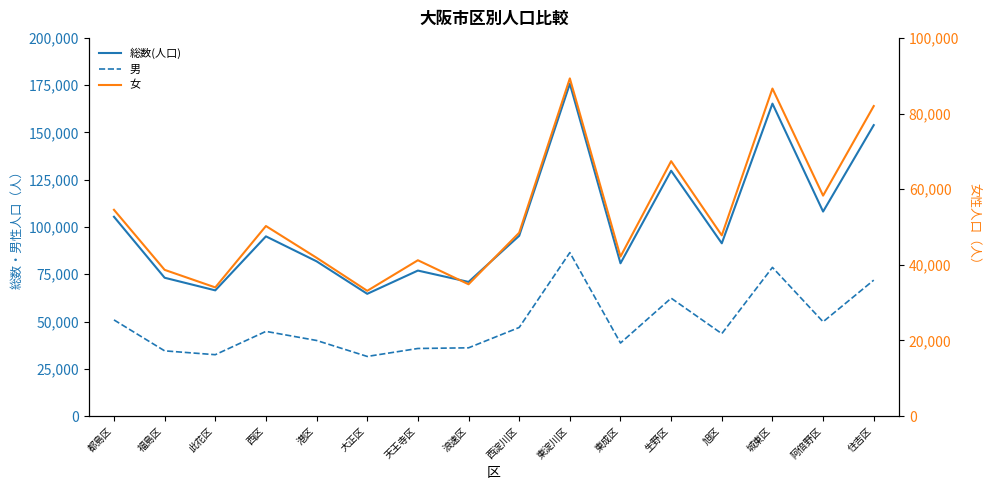

True or false: 総数(人口) and 男 intersect in this chart.

False